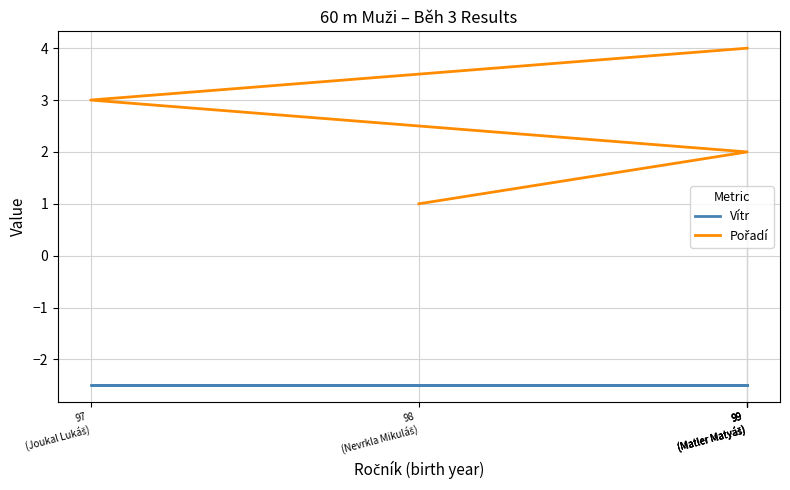

True or false: Vítr and Pořadí cross at least once.

False